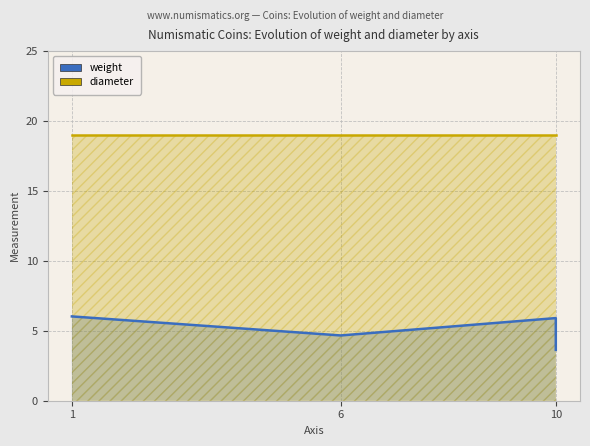

What value does the diameter series have at 10?

19.0